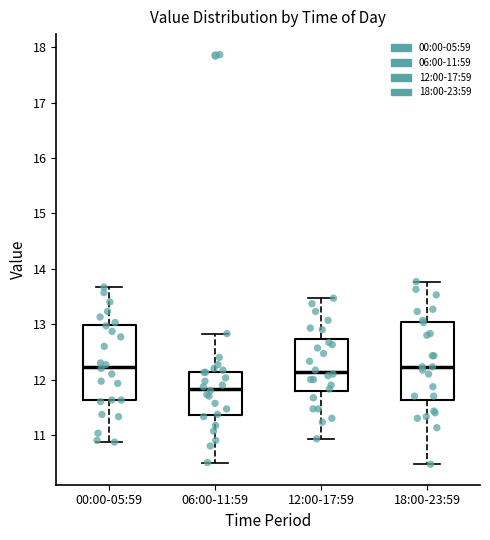

Where is the upper edge of the box for 00:00-05:59 on the y-axis? The values are not printed on the chart, so give them approximately, as read against the axis.

13.0